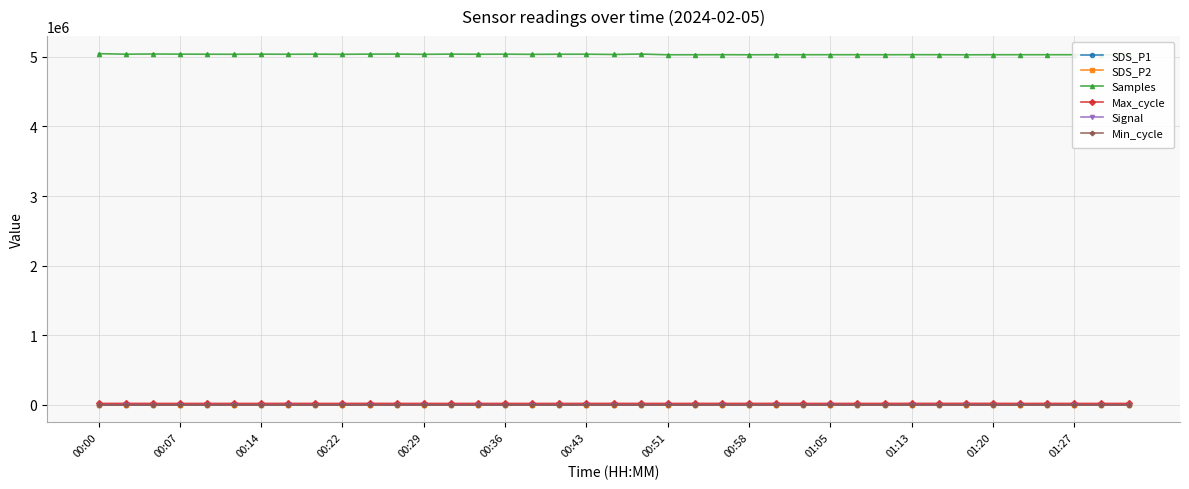

How many values in the Signal series exceed -57?

12